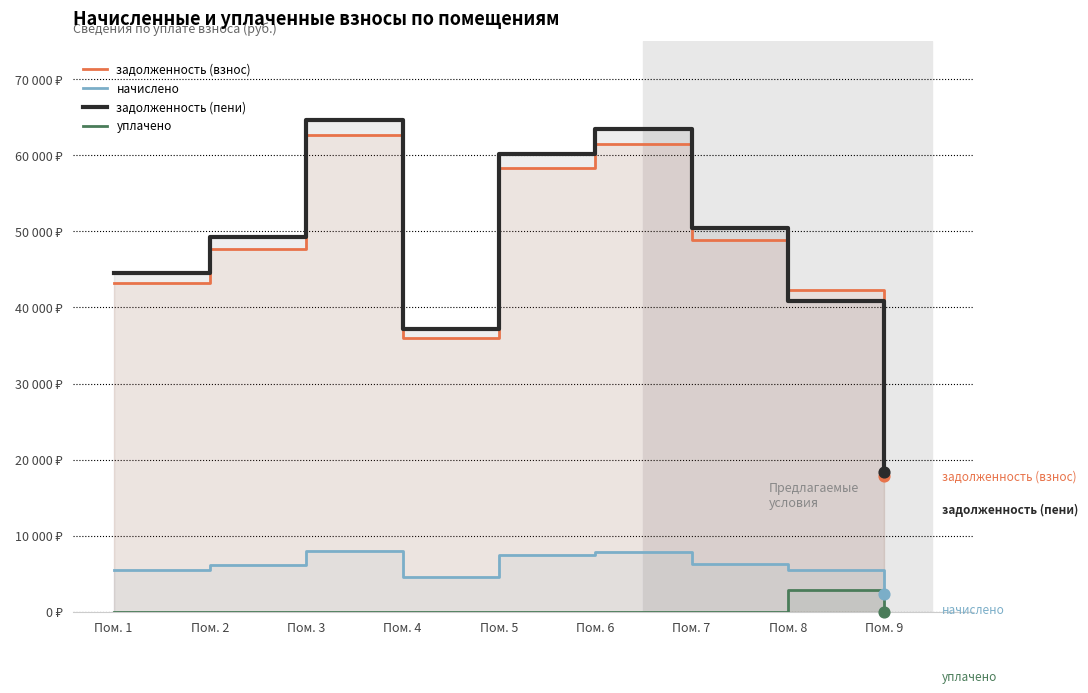

At which category is the sum across all series the highest?

Пом. 3